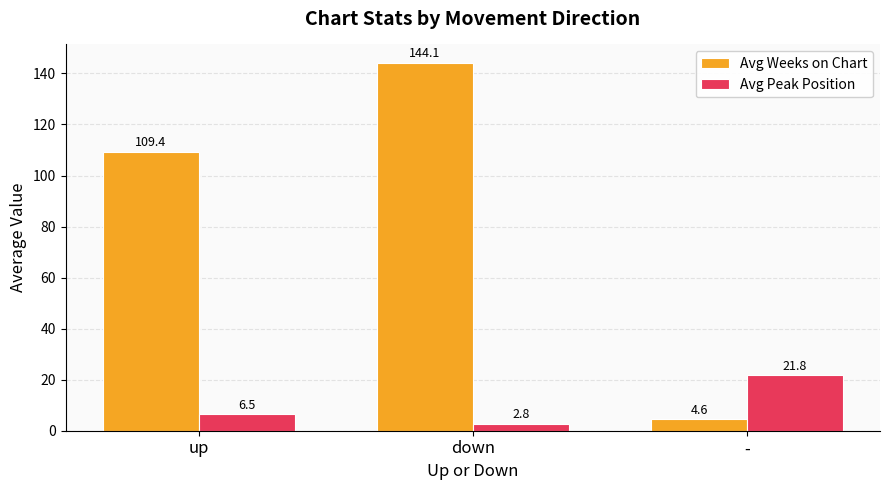

How many groups of bars are there?

3